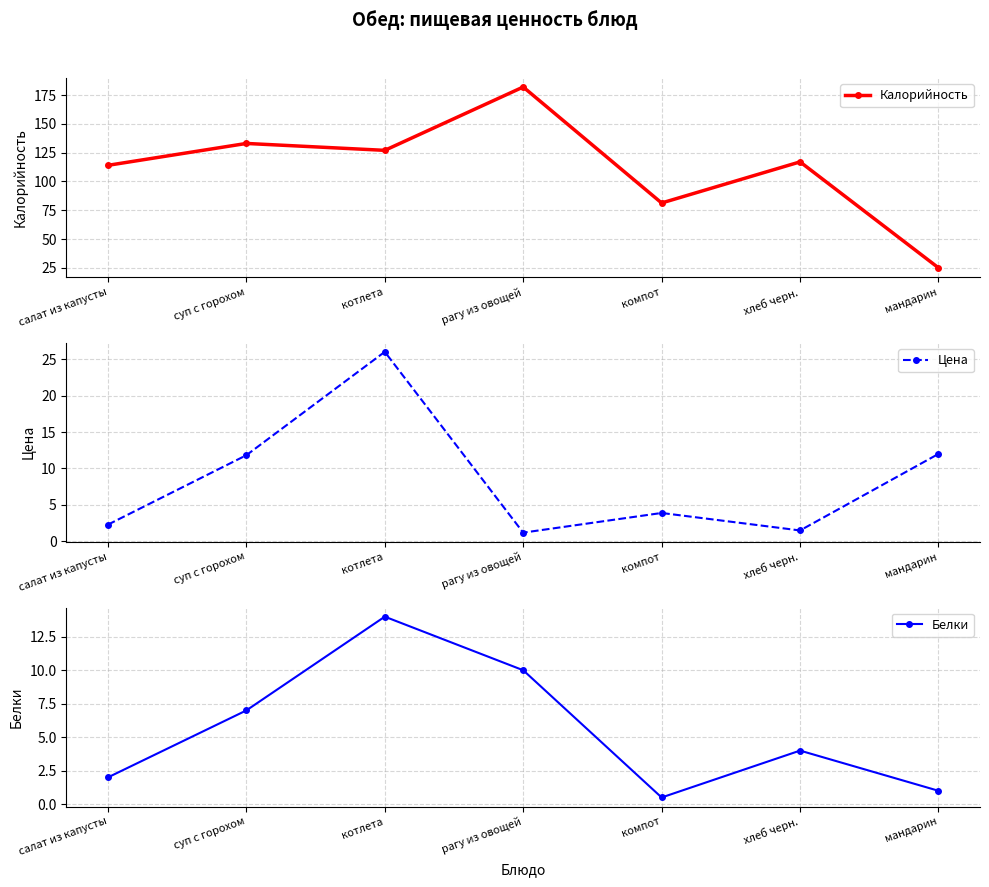

What value does the Белки series have at салат из капусты?

2.0